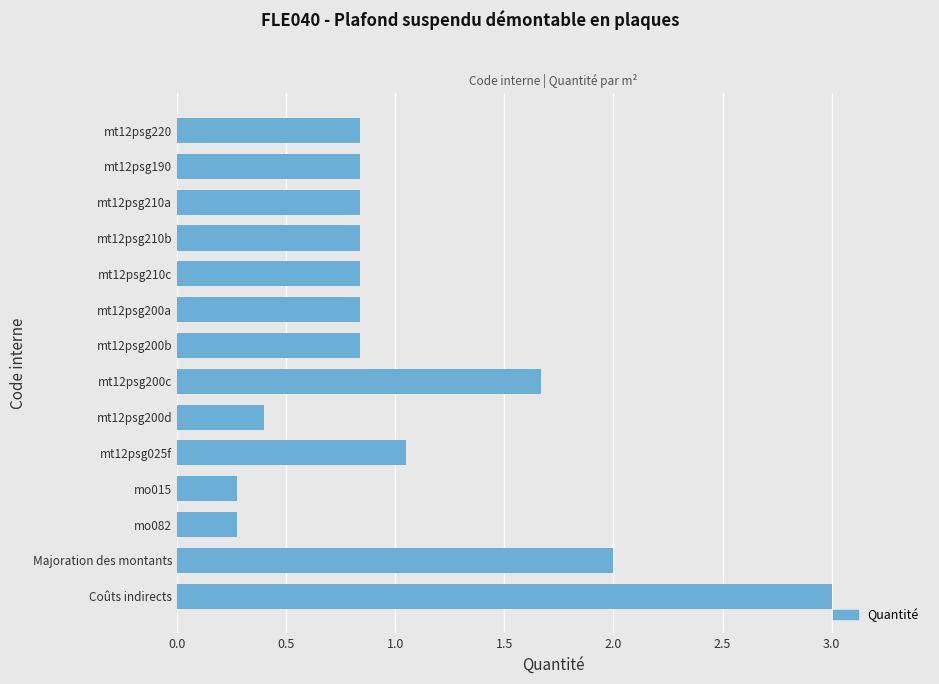

Does the chart contain any negative values?

No